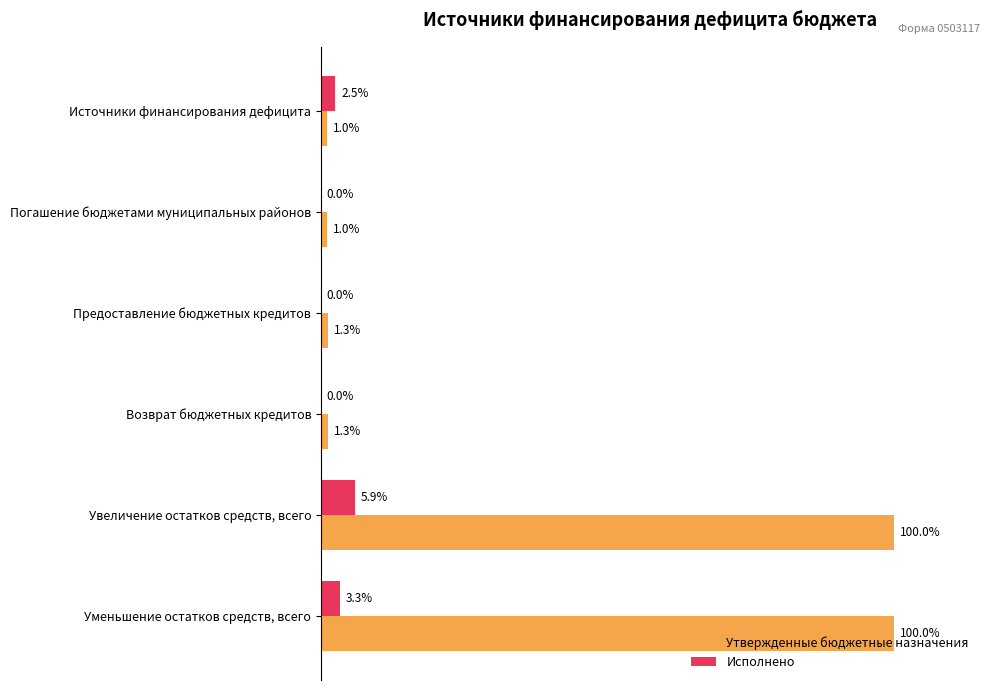

What are all the series names shown in the legend?

Утвержденные бюджетные назначения, Исполнено